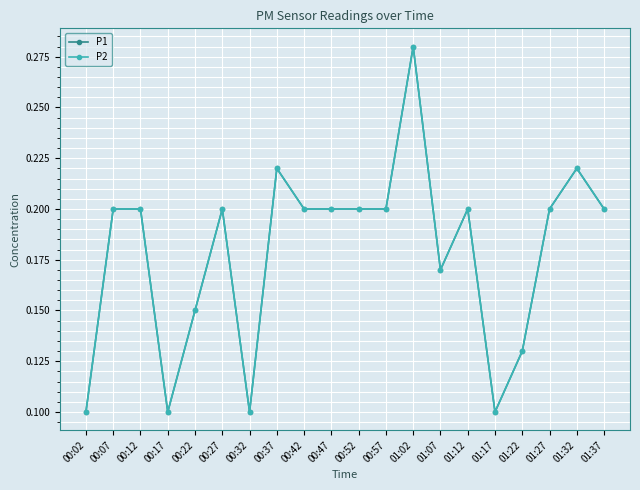

The P1 series shows 0.3 at 01:12. True or false?

False